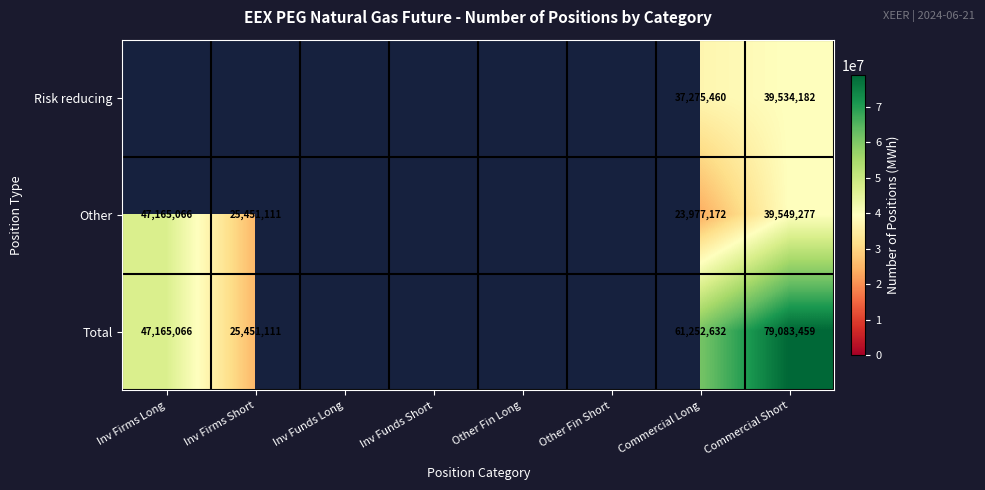

At which category does the chart reach its minimum across all series?

Commercial Long